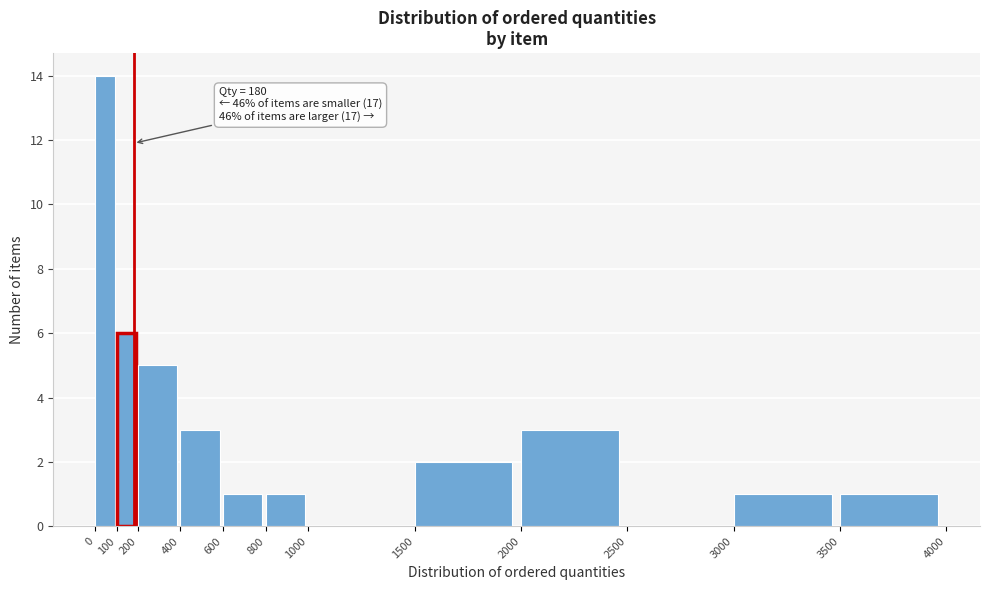

Over which range of the x-axis is the bar tallest?

0 to 100